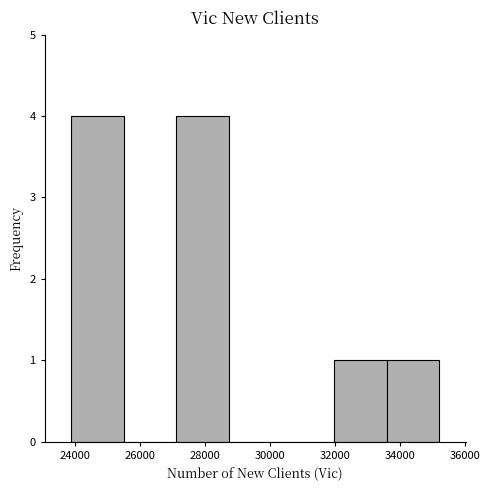

Reading left to right, transcribe this chart: for each bar, give the range it covers on the x-axis and its height. Neither the bar edges nor the heights are printed on the chart, so give them approximately, as read against the axes.

23800 to 25600: 4
25600 to 27200: 0
27200 to 28800: 4
28800 to 30400: 0
30400 to 32000: 0
32000 to 33600: 1
33600 to 35200: 1